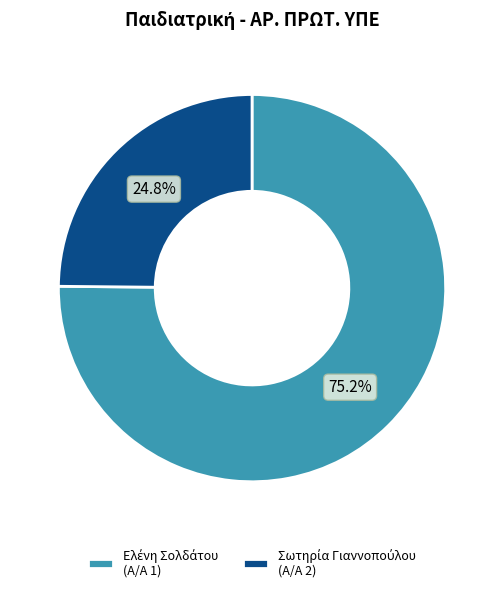

How many segments does this pie chart have?

2